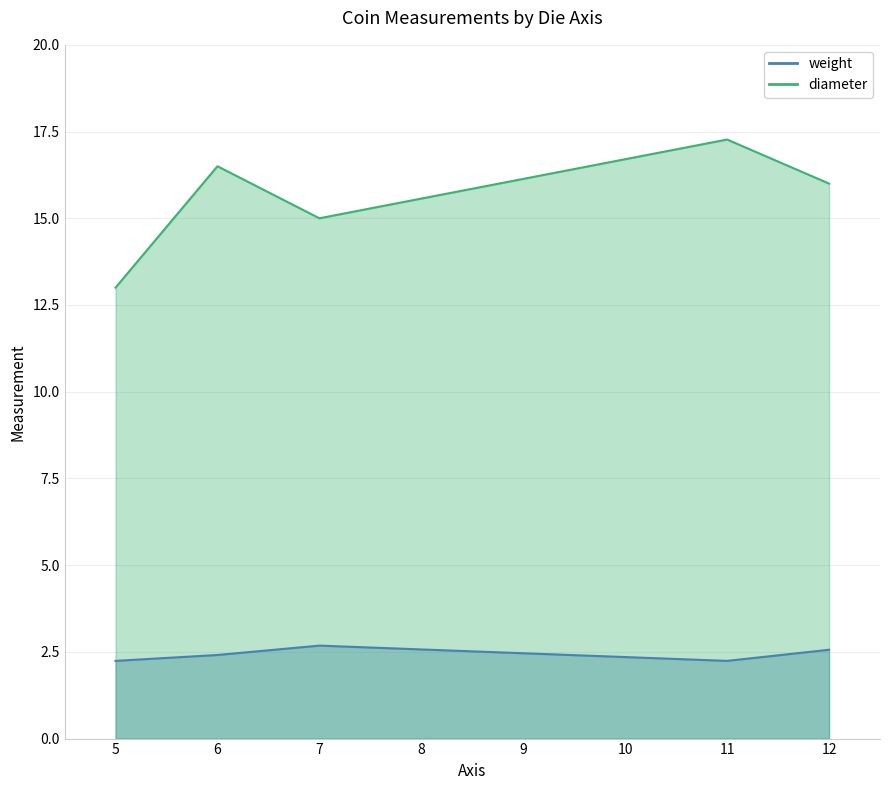

Between 5 and 6, which is larger?

6